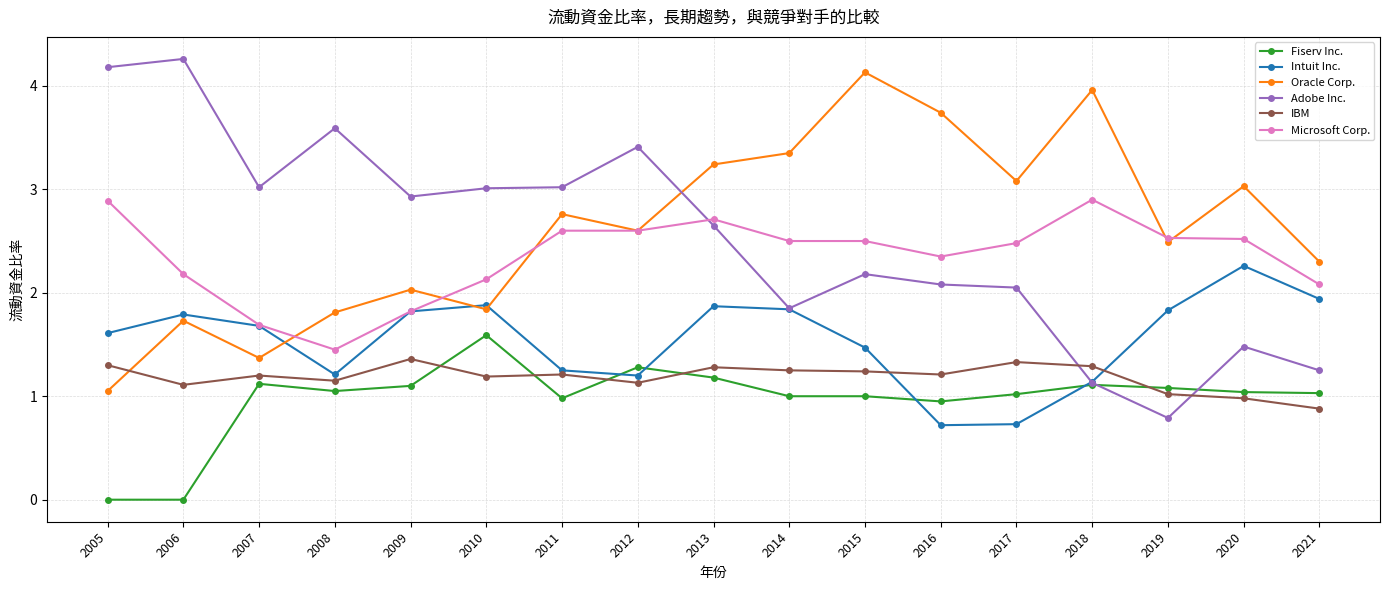

Is this an area chart (filled region under the line)?

No